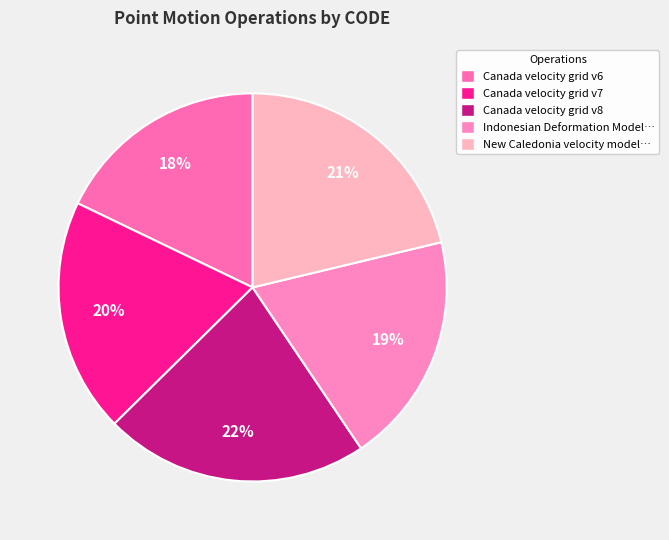

To the nearest percent, what portion does Canada velocity grid v6 represent?

18%